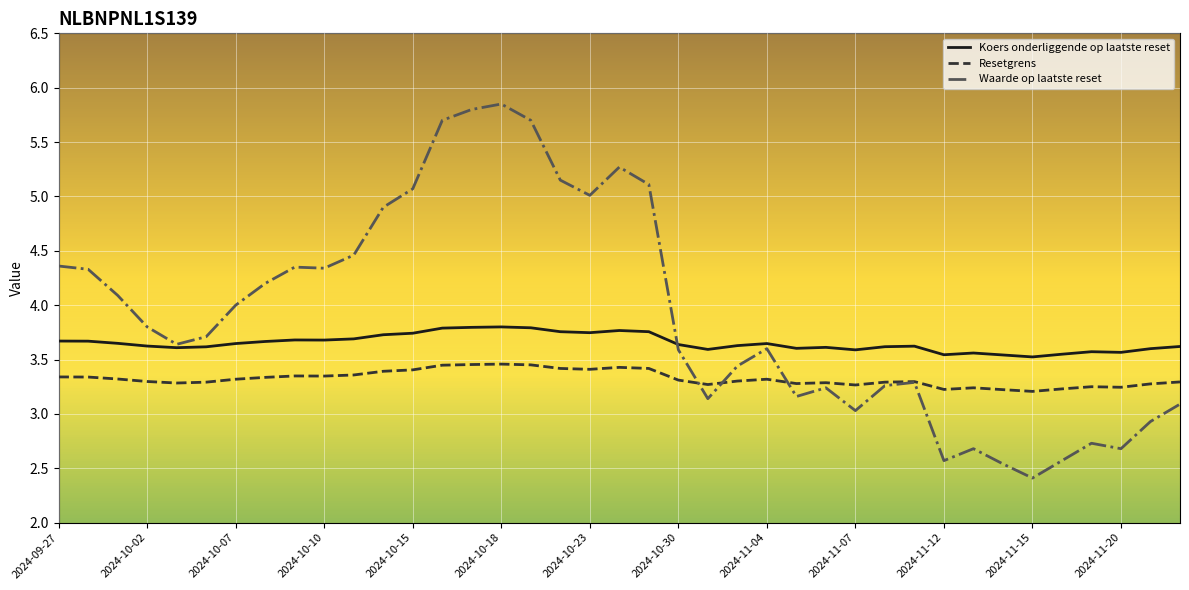

List the series in order of their peak value, lowest first.

Resetgrens, Koers onderliggende op laatste reset, Waarde op laatste reset